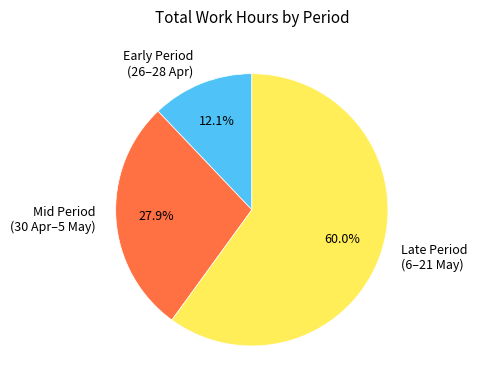

To the nearest percent, what is the average slice percentage?

33%